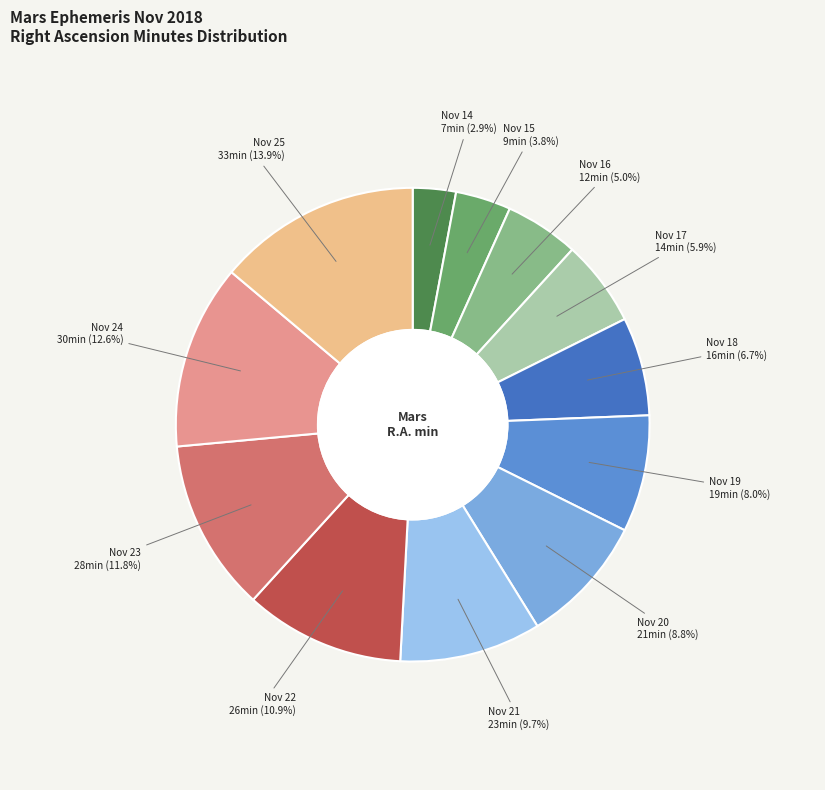

Which has a higher value, Nov 17 or Nov 24?

Nov 24